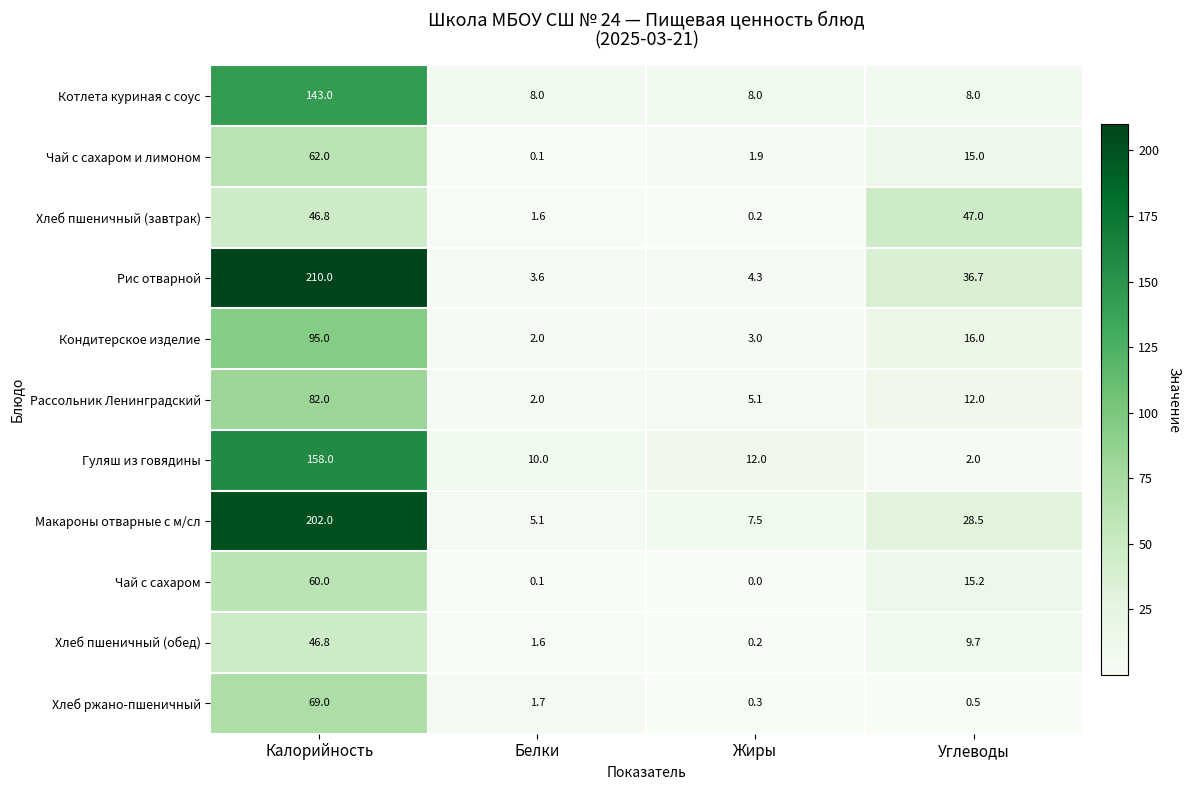

What is the average value of the Котлета куриная с соус series?

41.8